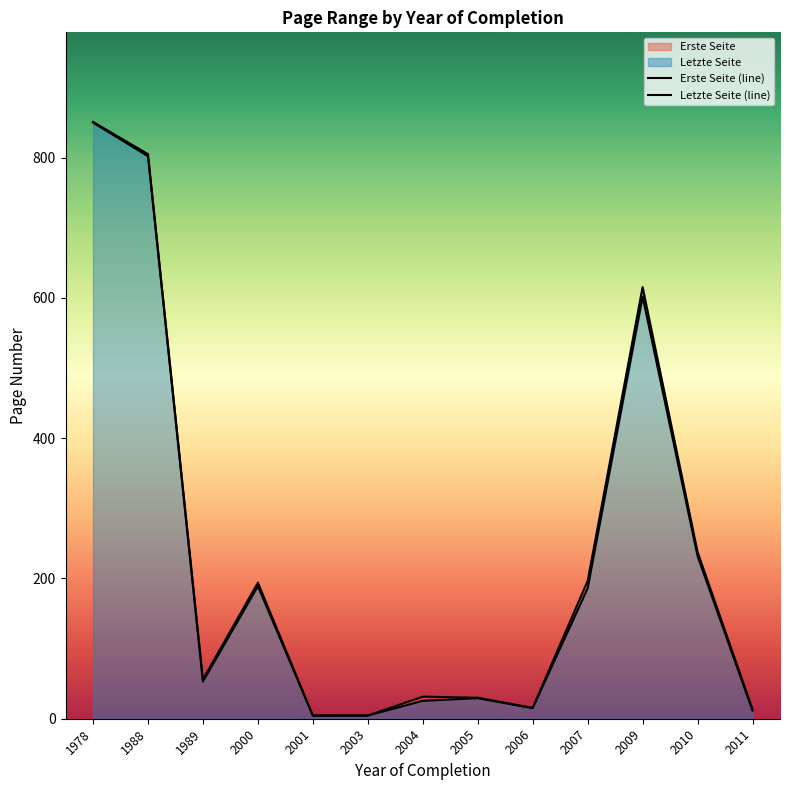

Where is the first local maximum for Letzte Seite (line)?

2000